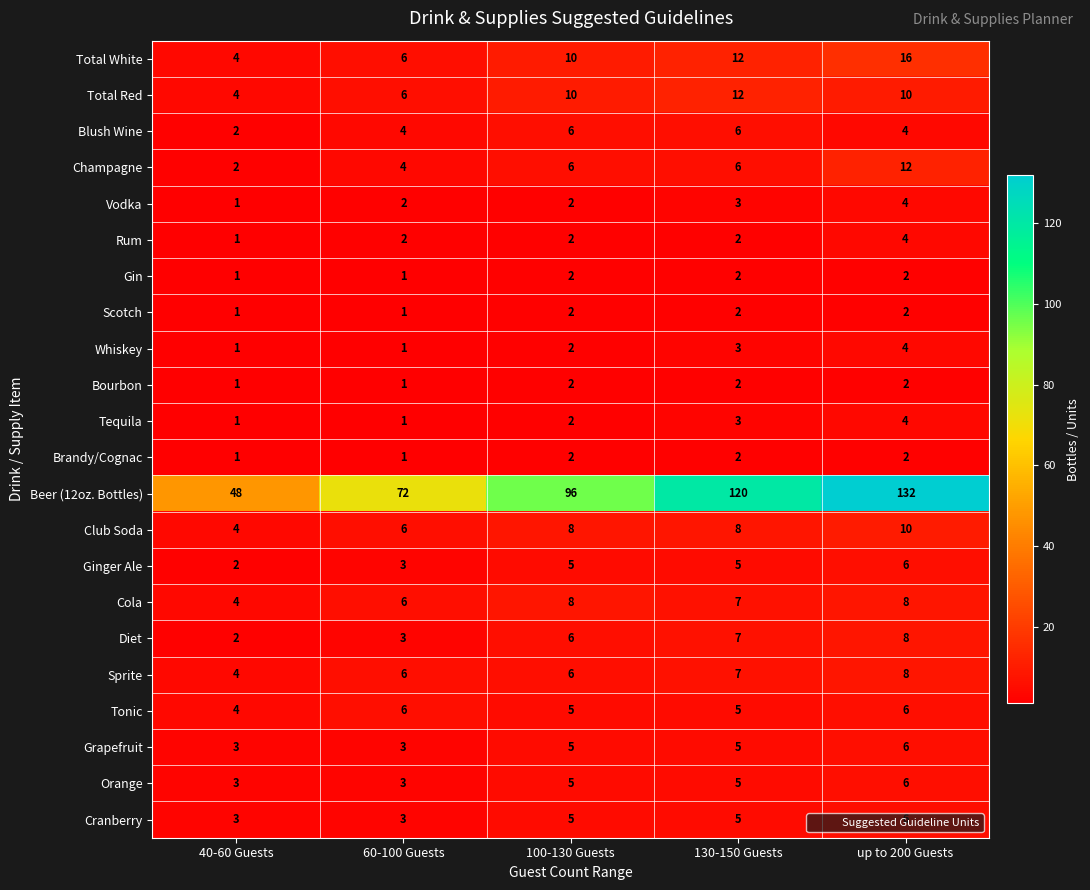

Rank the categories by Total White value from lowest to highest.

40-60 Guests, 60-100 Guests, 100-130 Guests, 130-150 Guests, up to 200 Guests